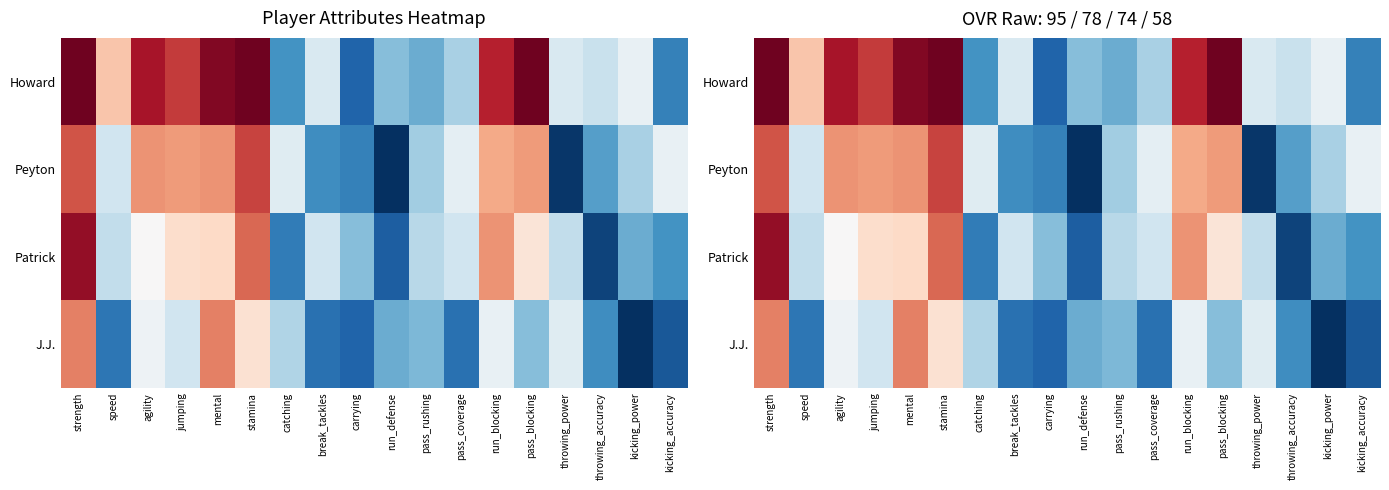

What is the total value across all series at break_tackles?

171